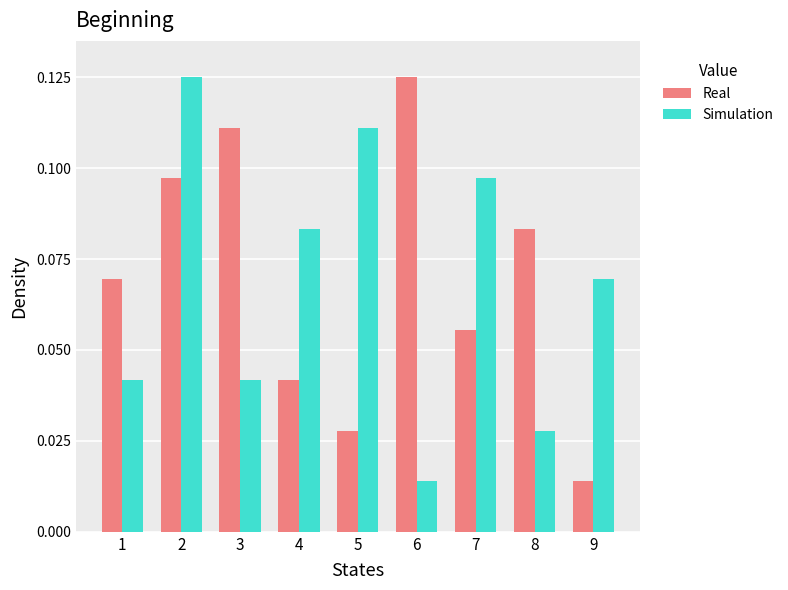

What are all the series names shown in the legend?

Real, Simulation